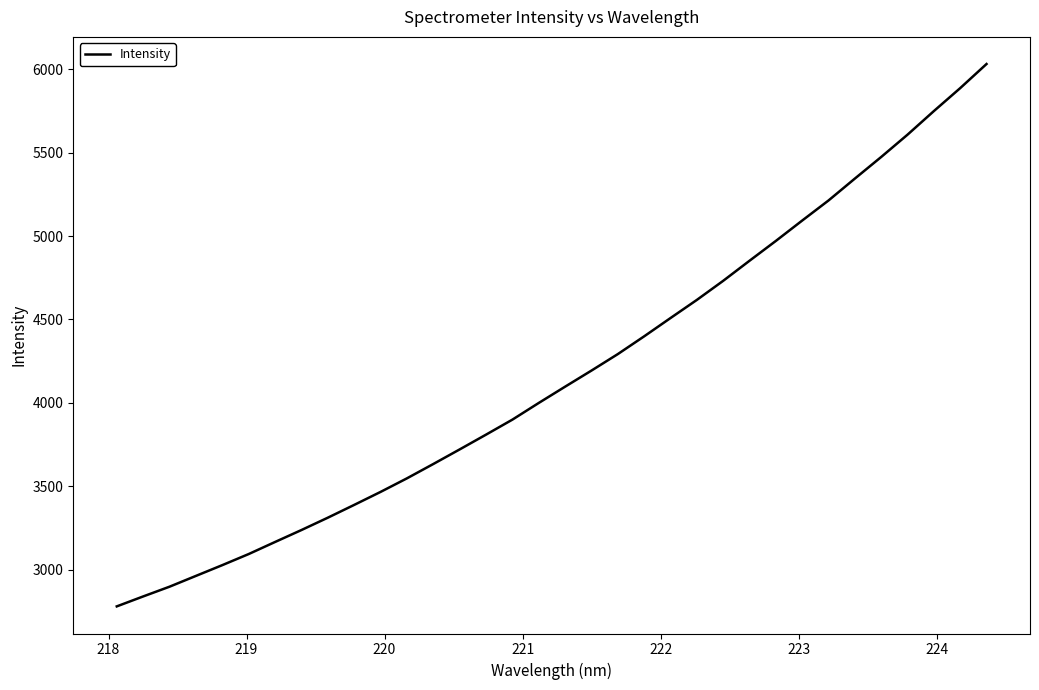

What is the maximum value shown in the chart?

6031.3